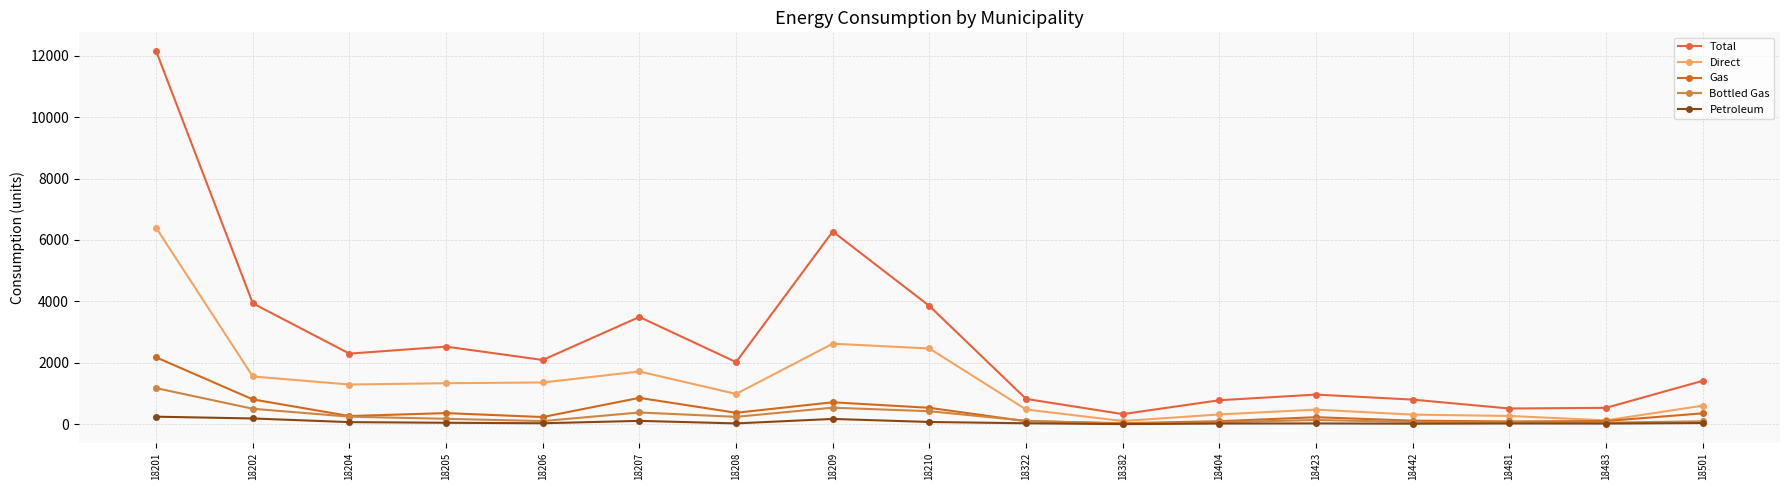

Which has a higher value, 18442 or 18481?

18442